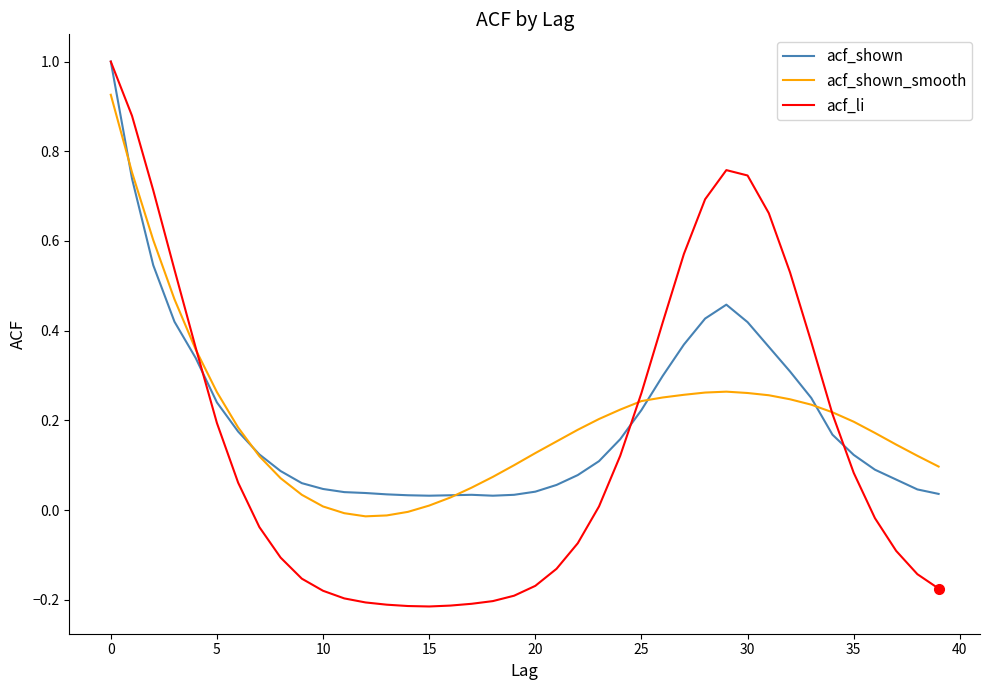

How many categories are shown in the chart?

40